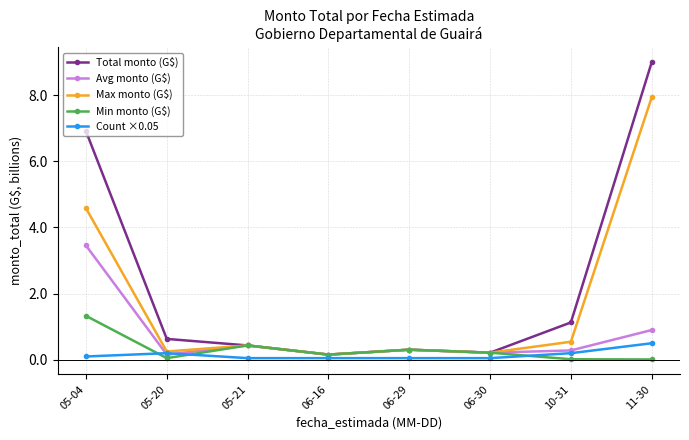

At which category does the chart reach its peak across all series?

11-30